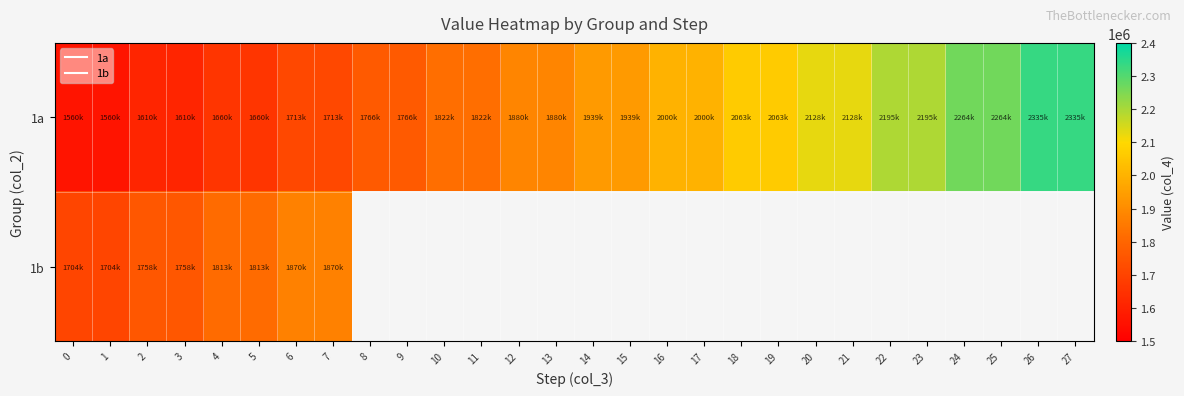

Is it true that 1a equals 2264400.0 at 24?

True